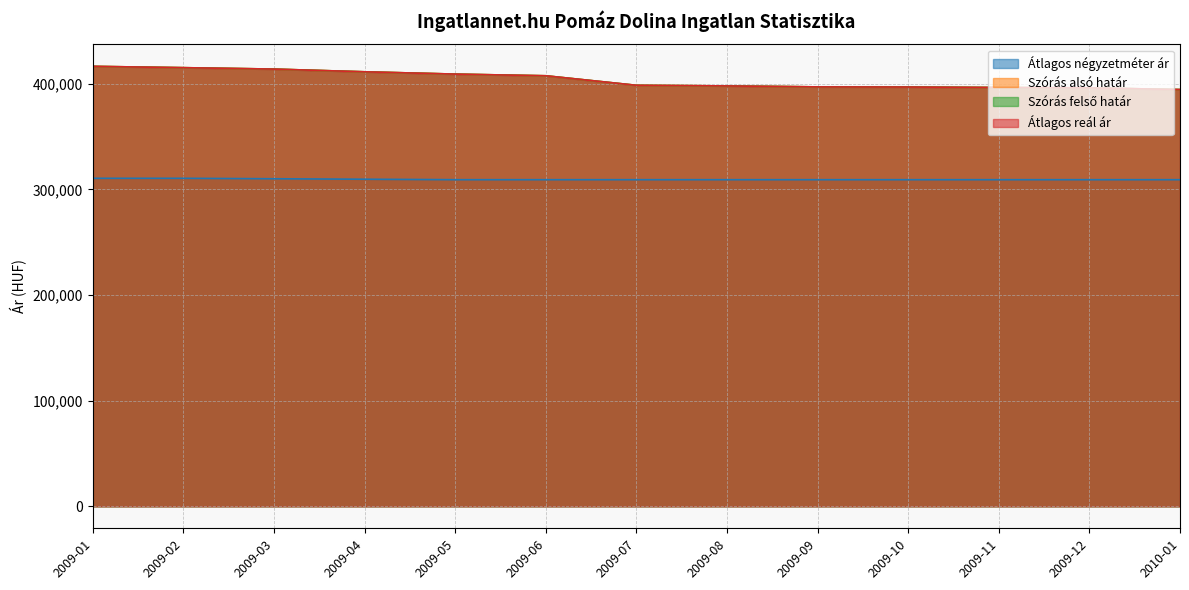

True or false: Átlagos reál ár and Átlagos négyzetméter ár intersect in this chart.

False